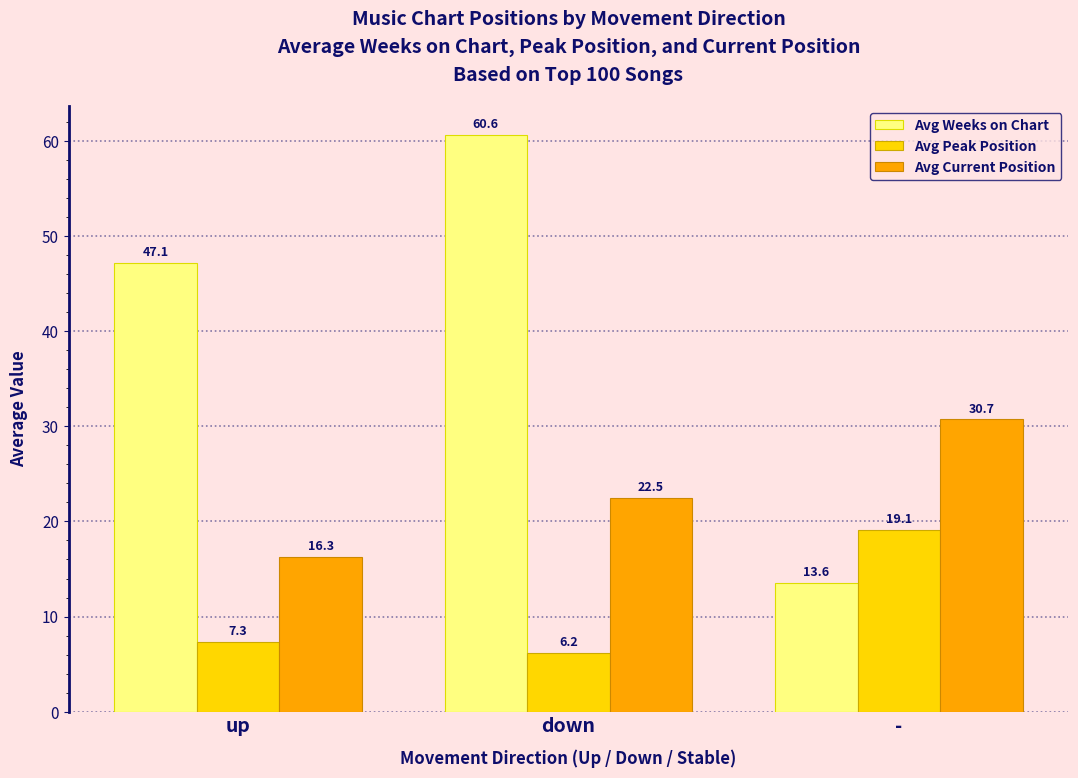

Which series has the largest total across all categories?

Avg Weeks on Chart